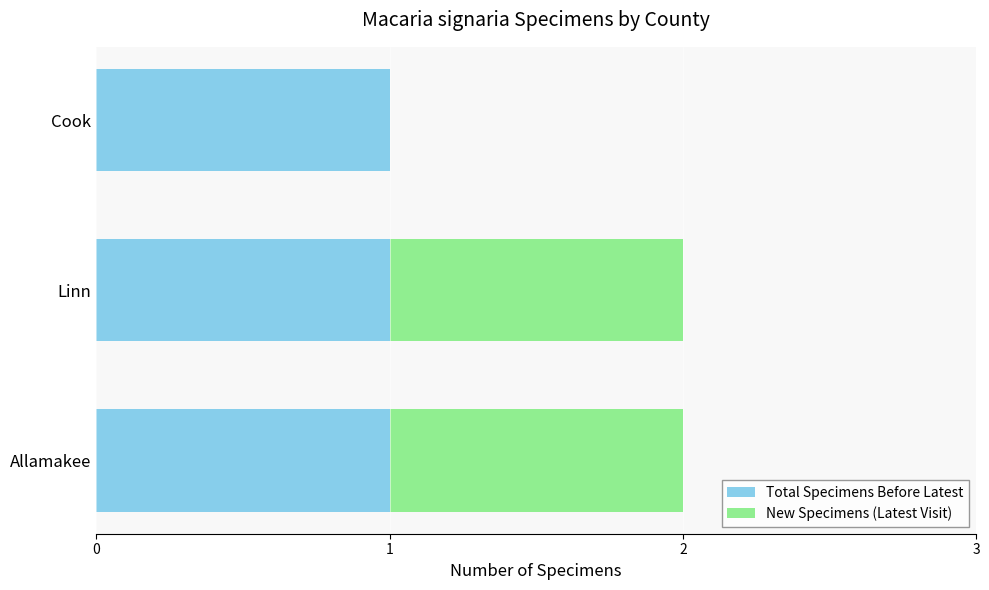

The Total Specimens Before Latest series shows 1 at Cook. True or false?

True